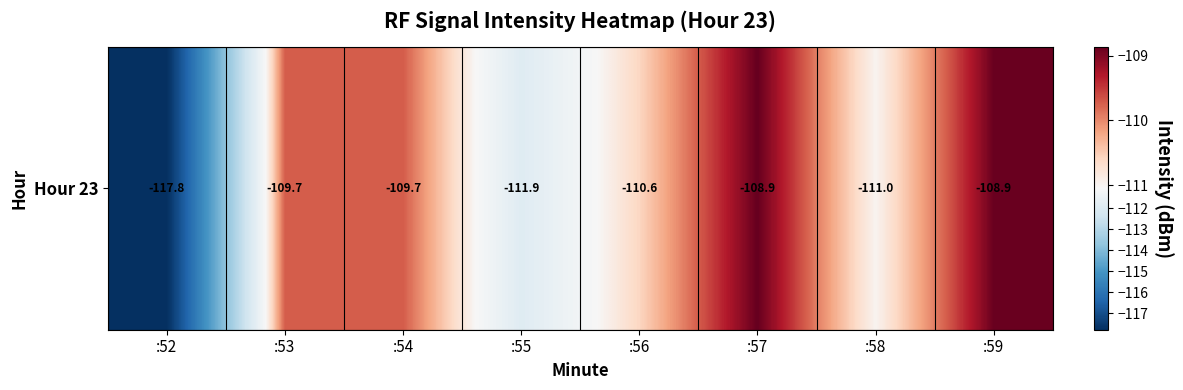

How many data points does each series have?

8